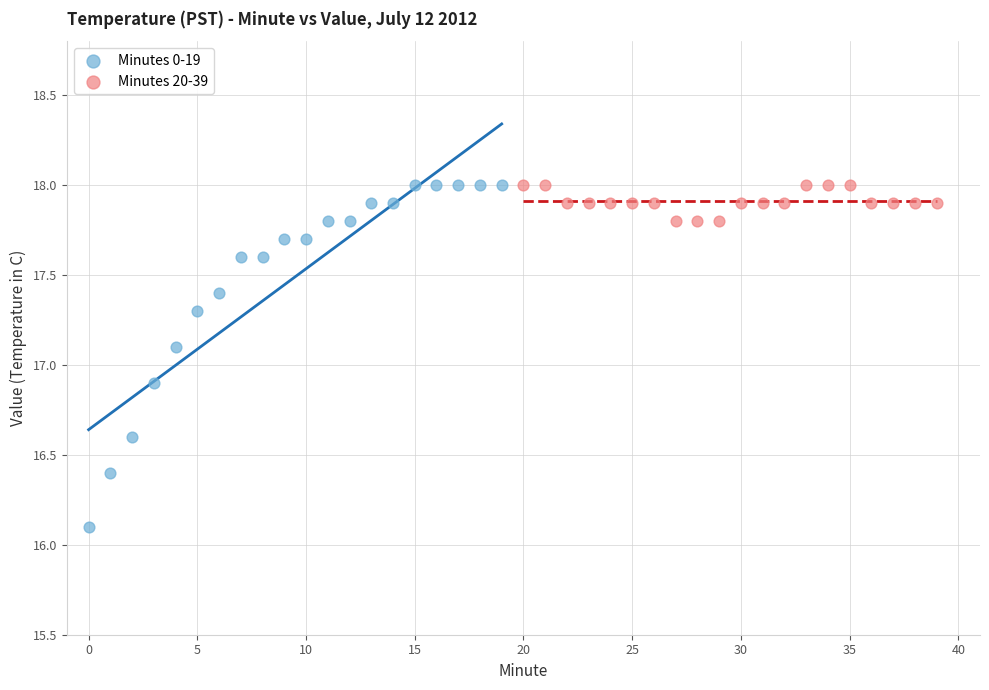

Which series has the widest spread of Y values?

Minutes 0-19